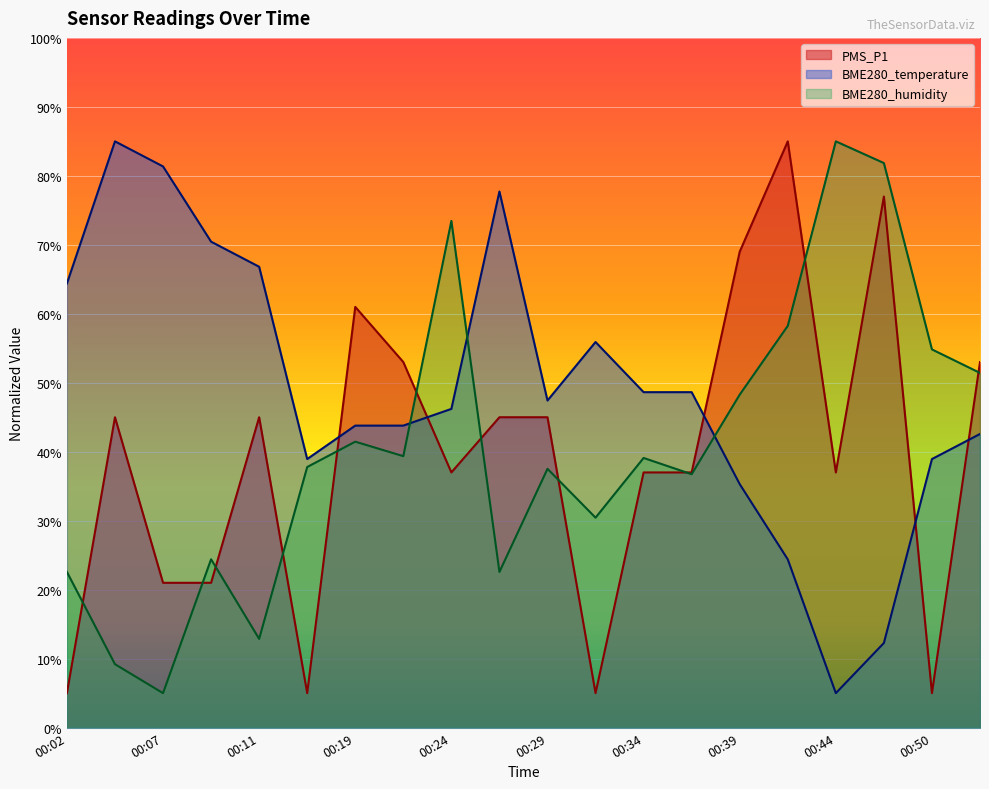

Reading left to right, list all the values displayed in this chart.

PMS_P1: 00:02=5.0	00:04=45.0	00:07=21.0	00:09=21.0	00:11=45.0	00:17=5.0	00:19=61.0	00:22=53.0	00:24=37.0	00:27=45.0	00:29=45.0	00:32=5.0	00:34=37.0	00:36=37.0	00:39=69.0	00:42=85.0	00:44=37.0	00:47=77.0	00:50=5.0	00:53=53.0
BME280_temperature: 00:02=64.4	00:04=85.0	00:07=81.4	00:09=70.5	00:11=66.8	00:17=38.9	00:19=43.8	00:22=43.8	00:24=46.2	00:27=77.7	00:29=47.4	00:32=55.9	00:34=48.6	00:36=48.6	00:39=35.3	00:42=24.4	00:44=5.0	00:47=12.3	00:50=38.9	00:53=42.6
BME280_humidity: 00:02=22.6	00:04=9.2	00:07=5.0	00:09=24.4	00:11=12.9	00:17=37.8	00:19=41.5	00:22=39.4	00:24=73.5	00:27=22.6	00:29=37.5	00:32=30.4	00:34=39.1	00:36=36.7	00:39=48.3	00:42=58.2	00:44=85.0	00:47=81.9	00:50=54.8	00:53=51.4